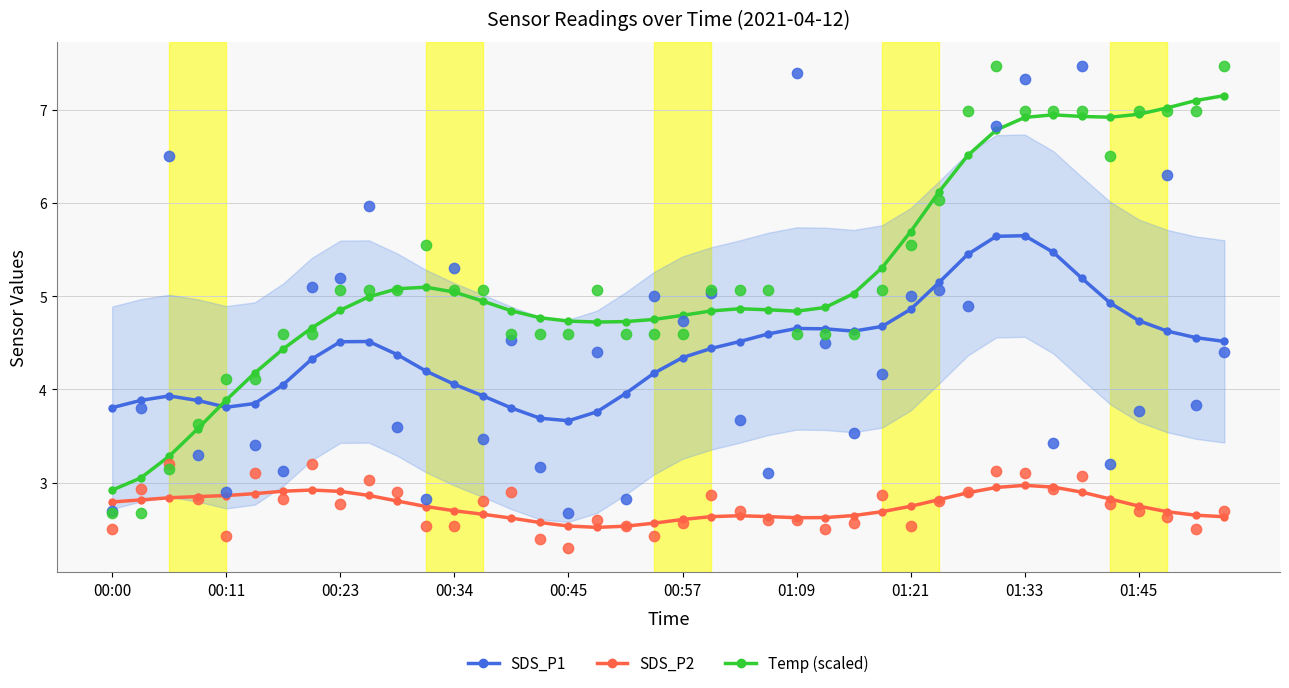

Which series reaches the minimum Y coordinate?

SDS_P2